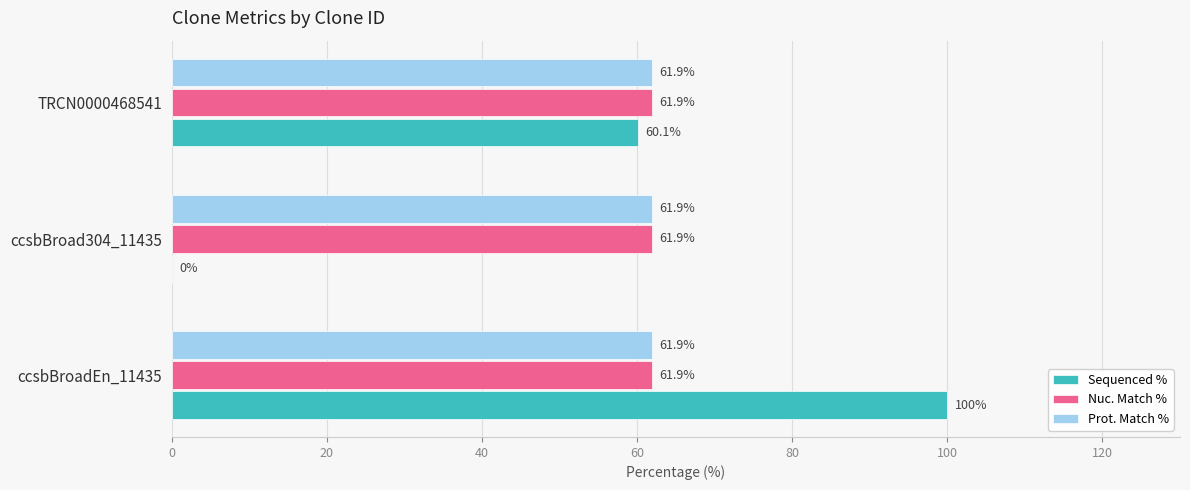

Which series changed the most between ccsbBroadEn_11435 and TRCN0000468541?

Sequenced %